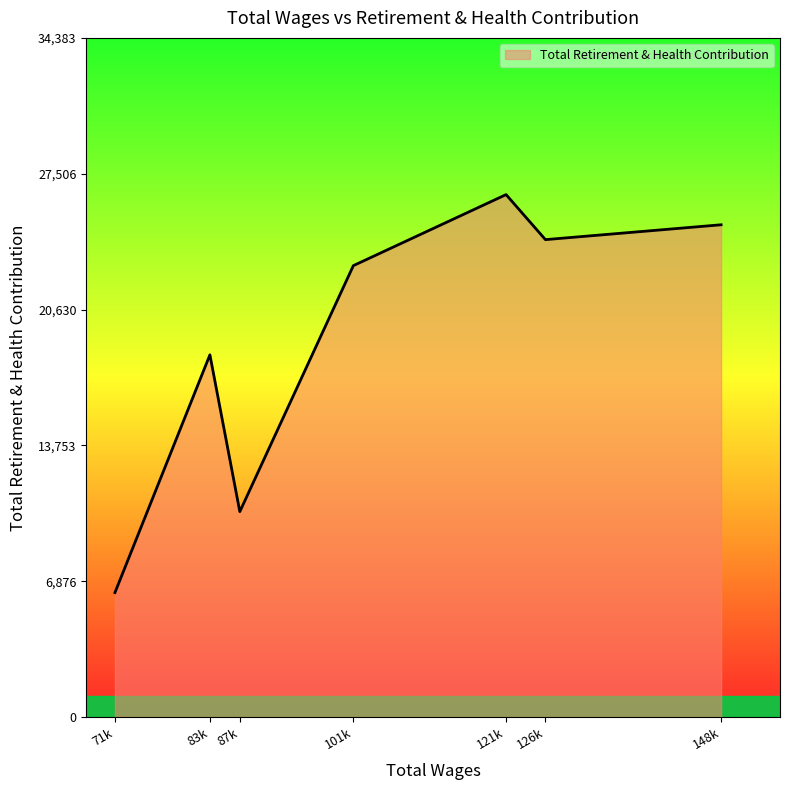

Is it true that the value at 87k is 5232?

False